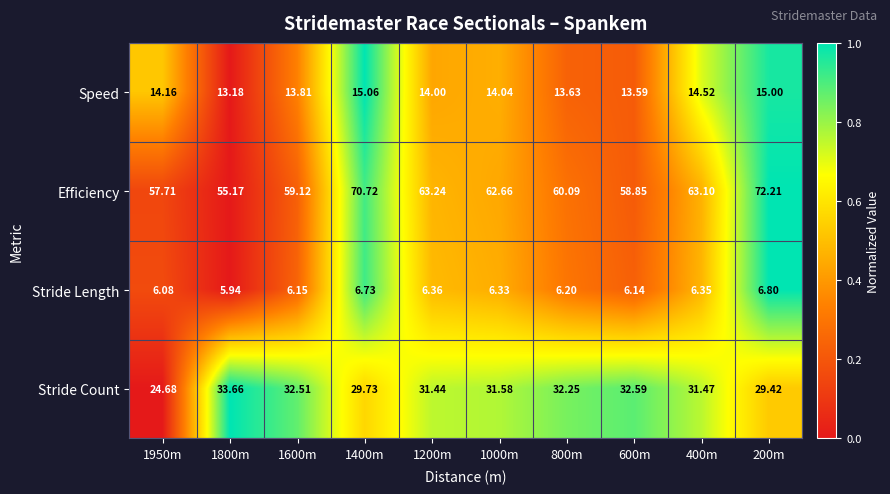

Is the value of Speed at 1950m greater than the value of Stride Count at 800m?

No